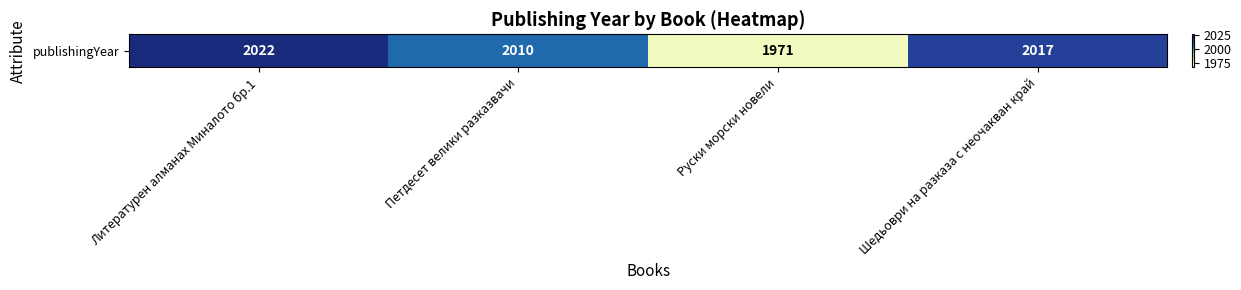

What is the greatest value displayed?

2022